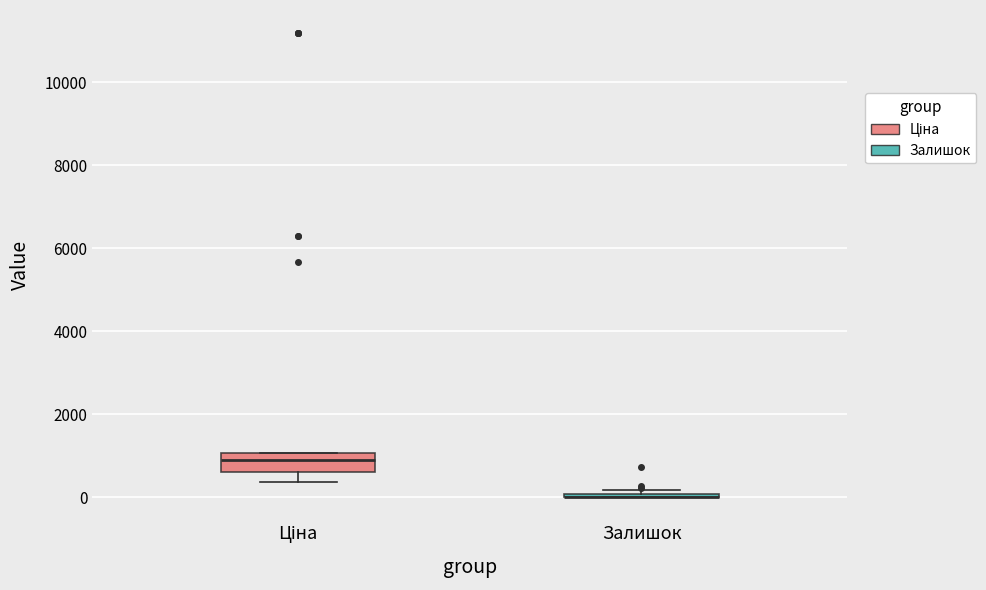

Where does the lower whisker of the box for Ціна end on the y-axis? The values are not printed on the chart, so give them approximately, as read against the axis.

400